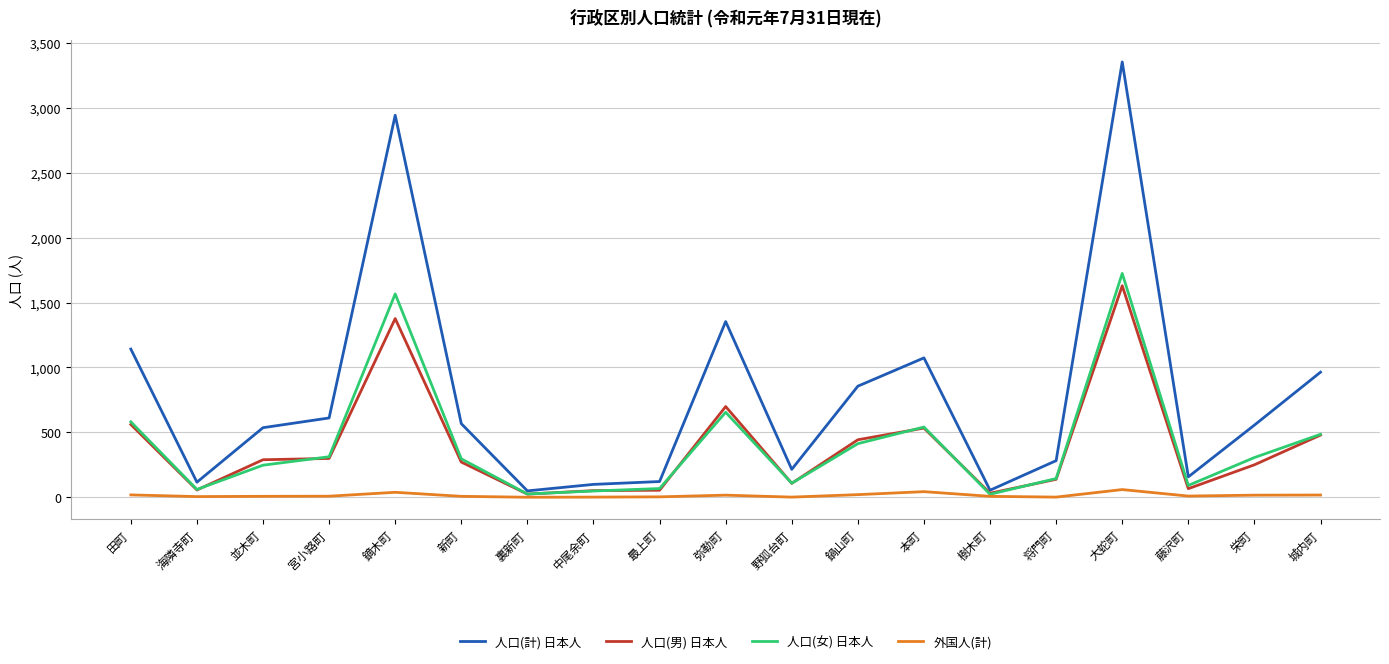

Does the chart have visible grid lines?

Yes